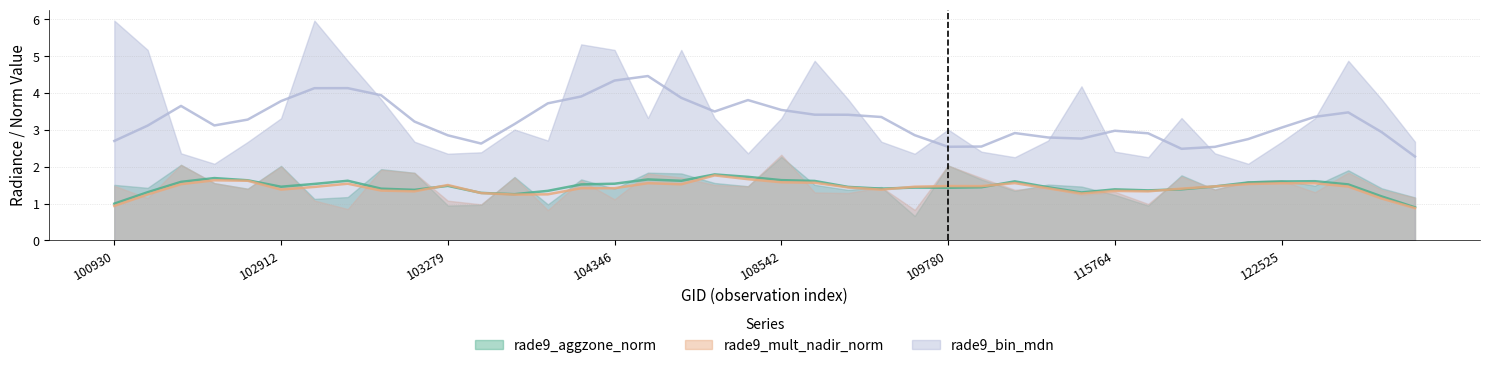

What is the total value across all series at 109954?

5.8